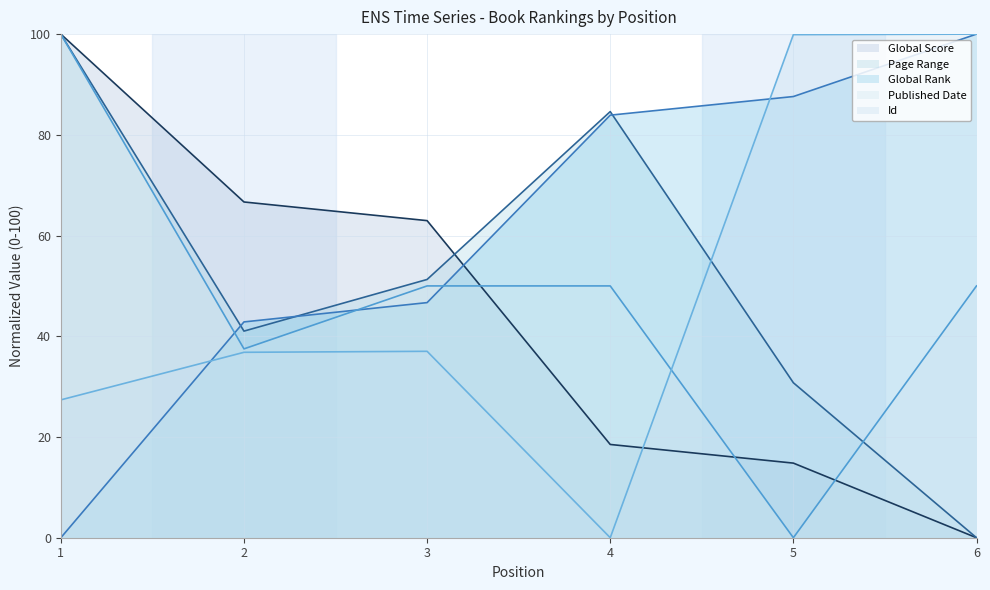

Reading left to right, extract all data points from this chart.

Global Rank: 0.0	42.9	46.7	83.9	87.6	100.0
Global Score: 100.0	66.7	63.0	18.5	14.8	0.0
Page Range: 100.0	41.0	51.3	84.6	30.8	0.0
Published Date: 100.0	37.5	50.0	50.0	0.0	50.0
Id: 27.4	36.8	37.0	0.0	99.9	100.0